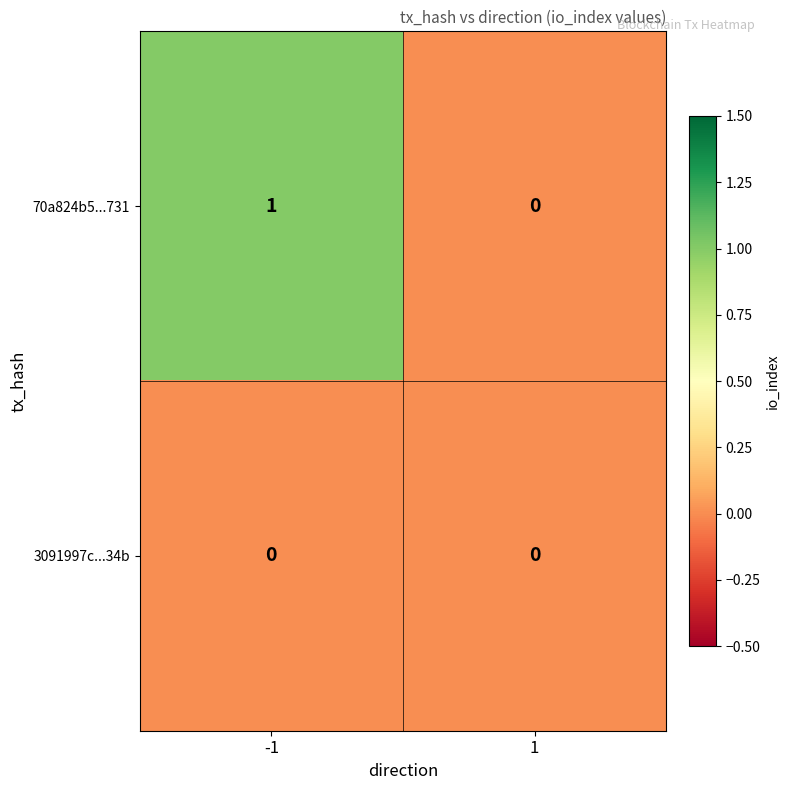

How many data points does each series have?

2